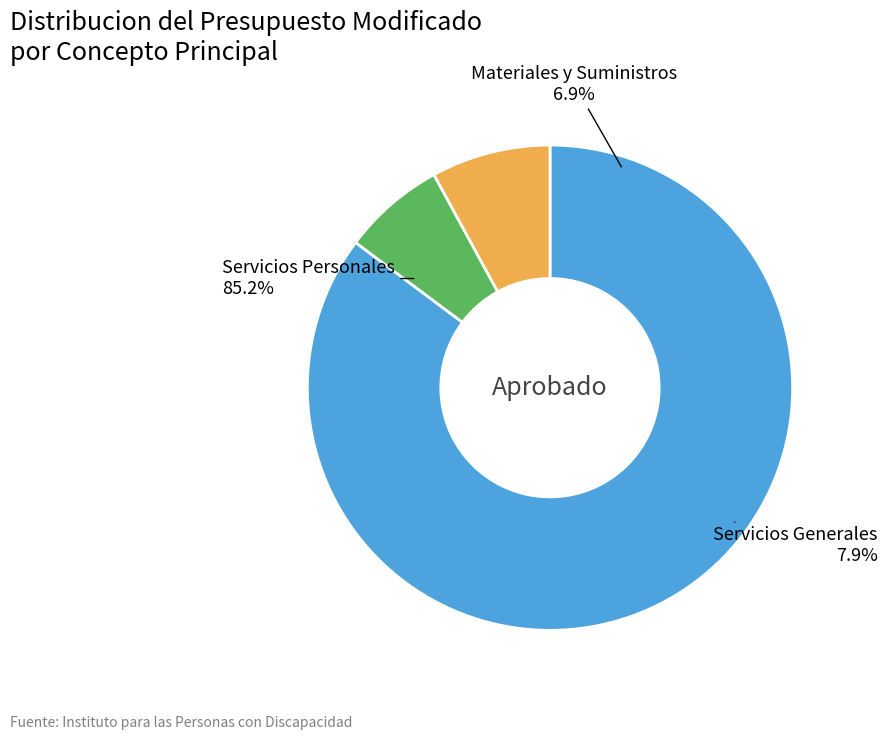

How much of the chart is everything except Servicios Generales?

92.1%